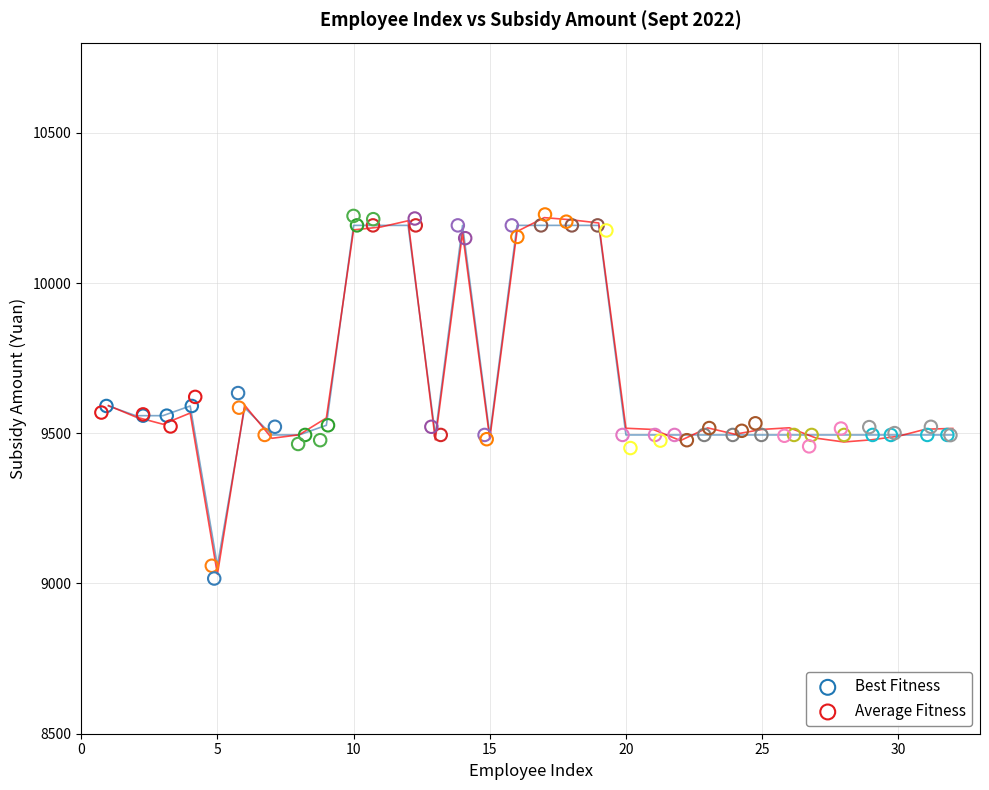

Which series has the widest spread of Y values?

Average Fitness